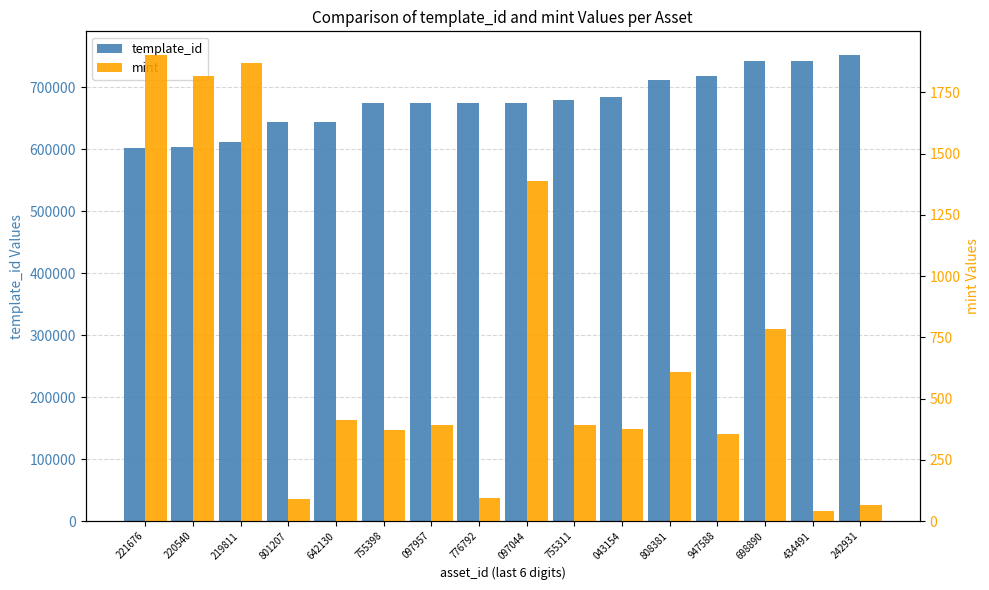

What is the difference between the maximum and second lowest values in the template_id series?

149812